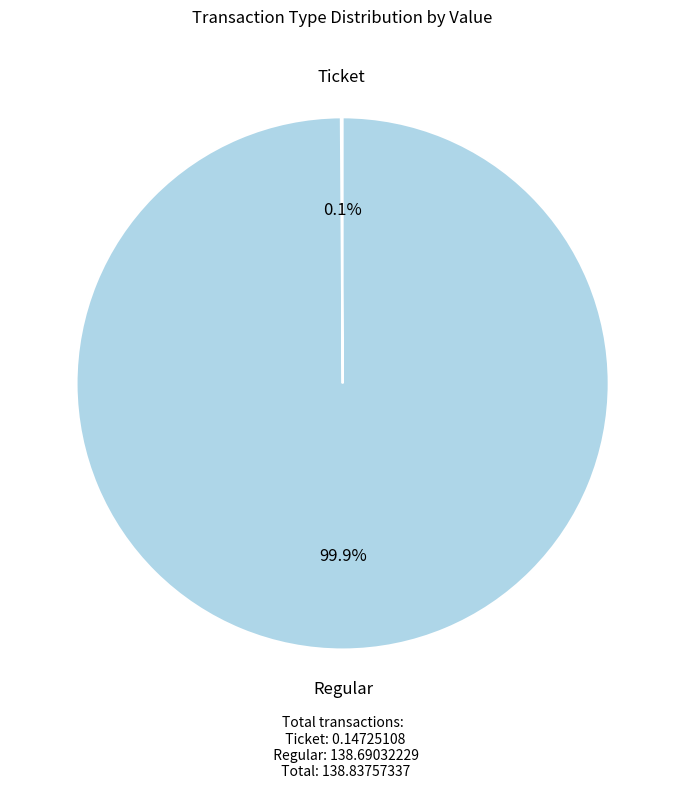

Which category accounts for the majority?

Regular